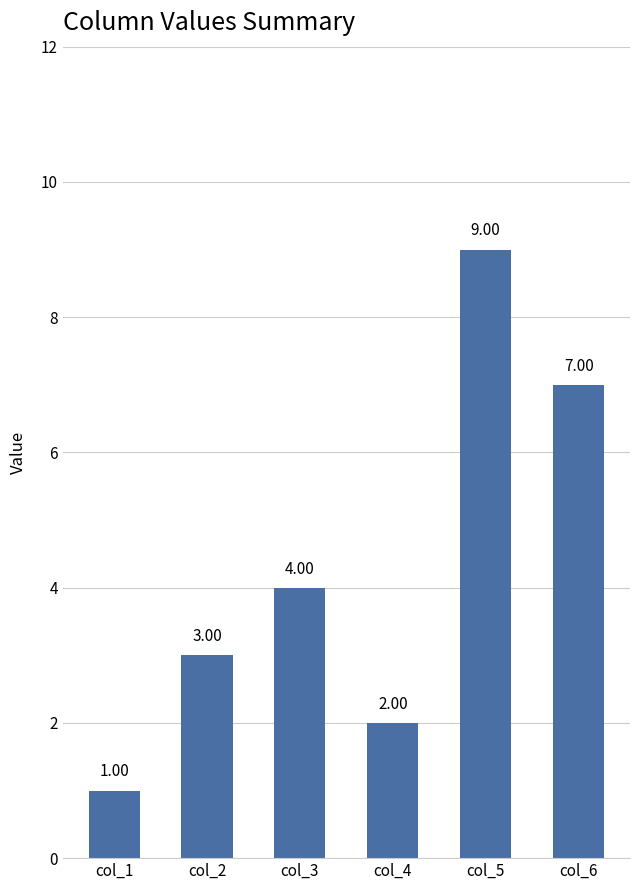

Reading right to left, extract all data points from this chart.

7	9	2	4	3	1